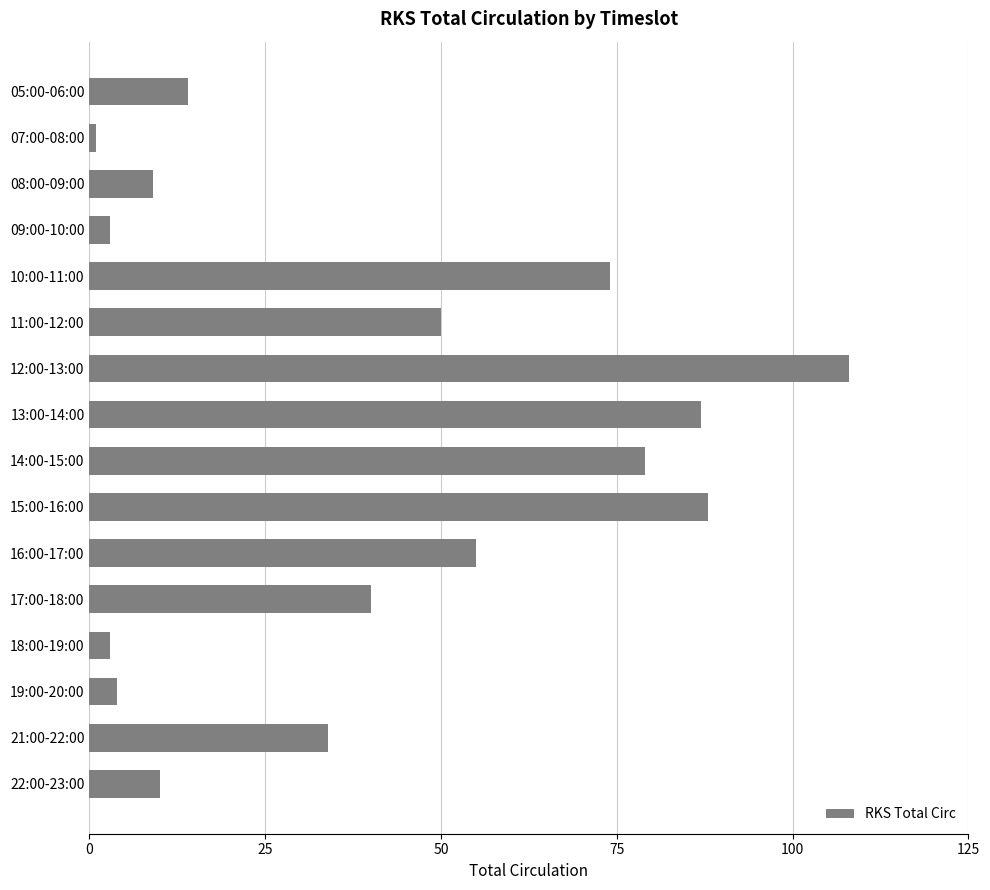

Reading bottom to top, list all the values displayed in this chart.

10	34	4	3	40	55	88	79	87	108	50	74	3	9	1	14